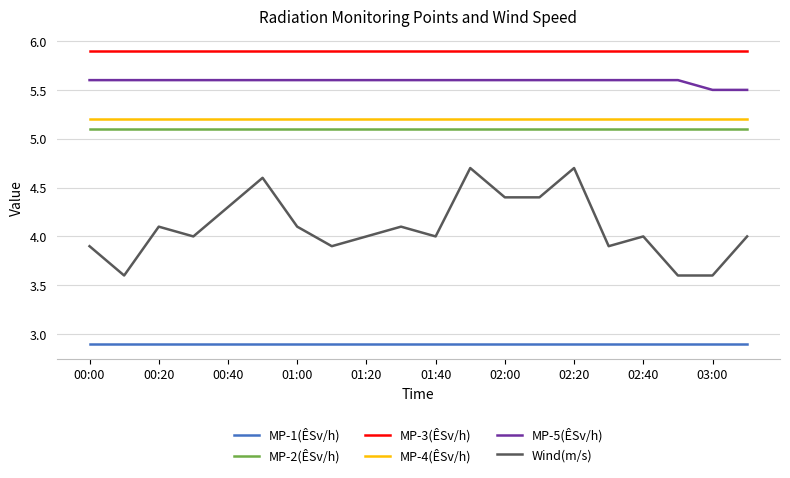

True or false: Wind(m/s) and MP-4(ÊSv/h) intersect in this chart.

False